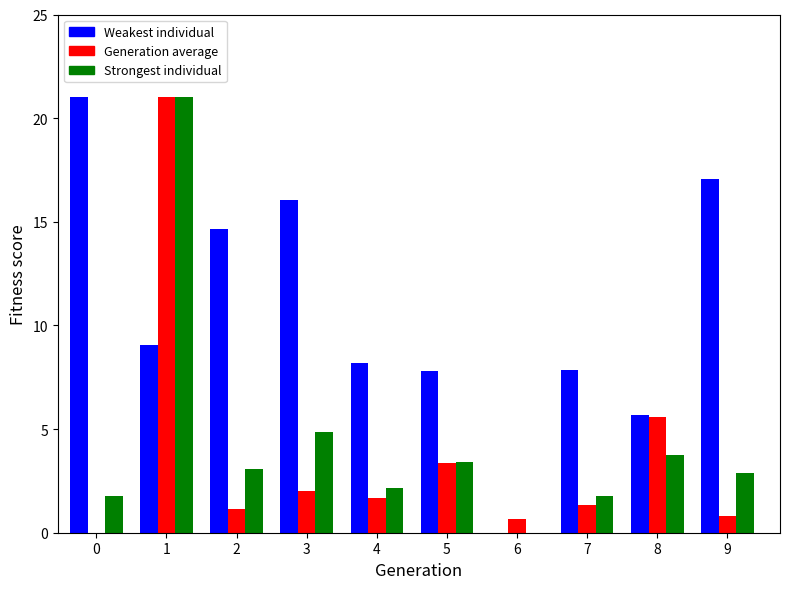

What is the total value across all series at 4?

12.0